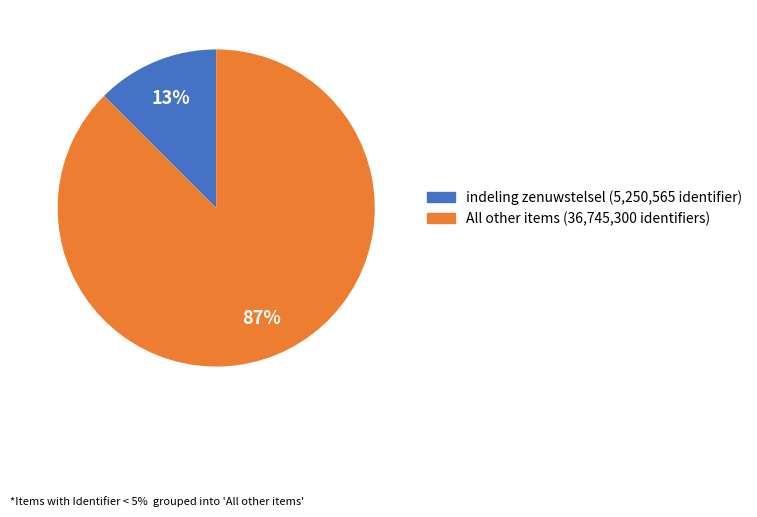

Is there a majority slice in this chart?

Yes